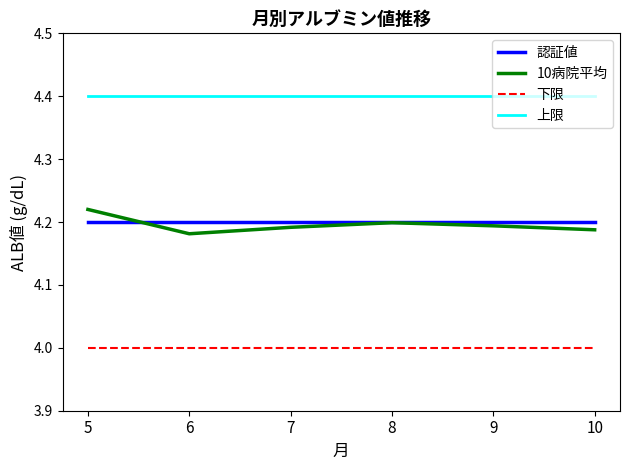

Which series has the widest spread of values?

10病院平均